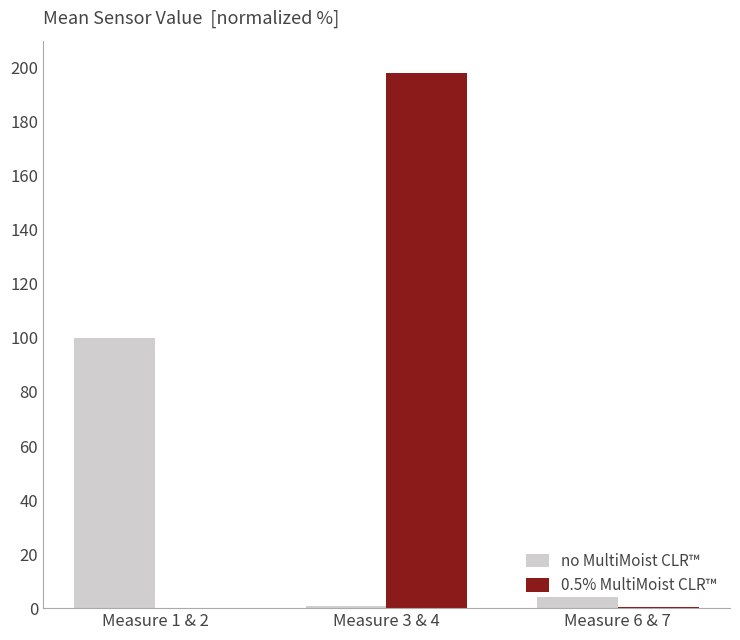

Where is no MultiMoist CLR™ nearest to the value 50?

Measure 6 & 7